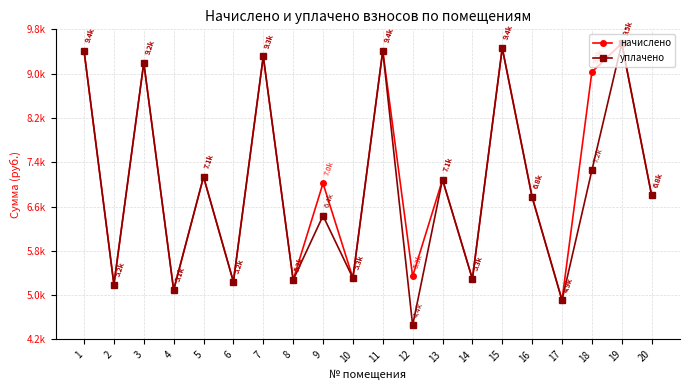

Does the chart have visible grid lines?

Yes